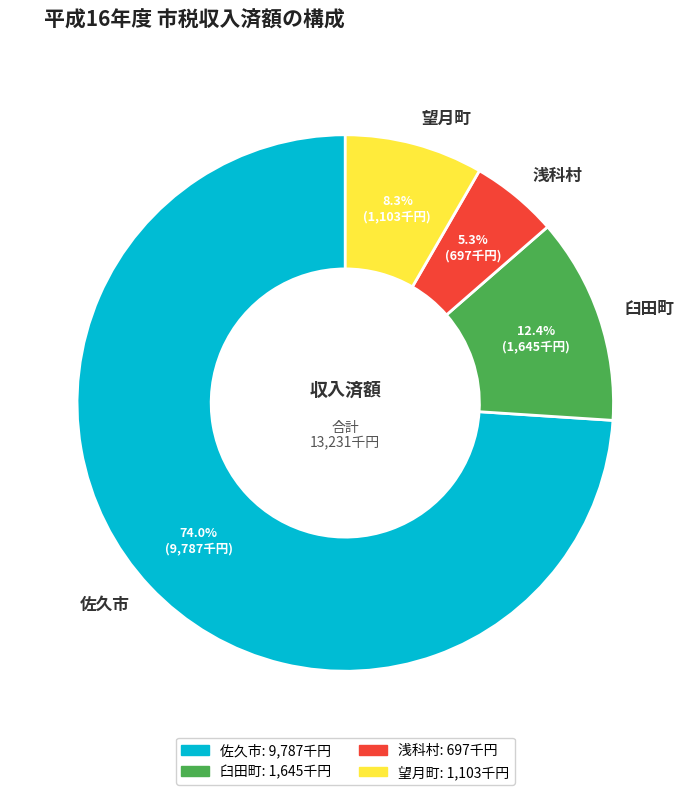

To the nearest percent, what percentage of the pie is 望月町?

8%